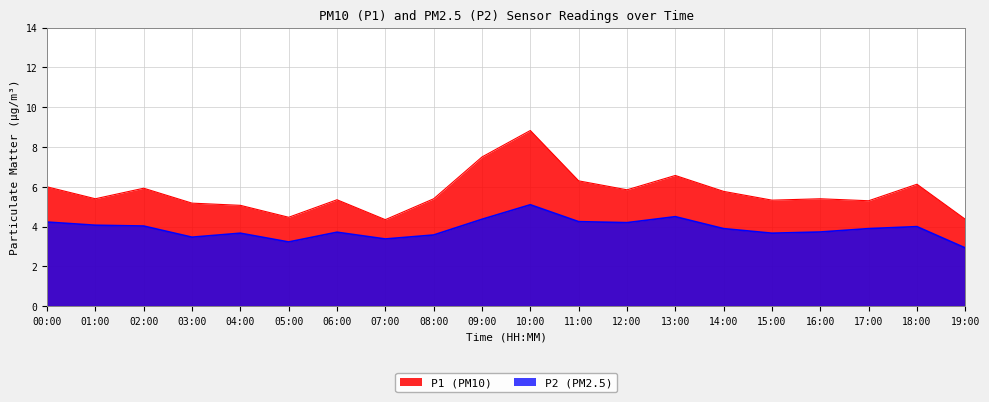

True or false: P2 and P1 cross at least once.

False